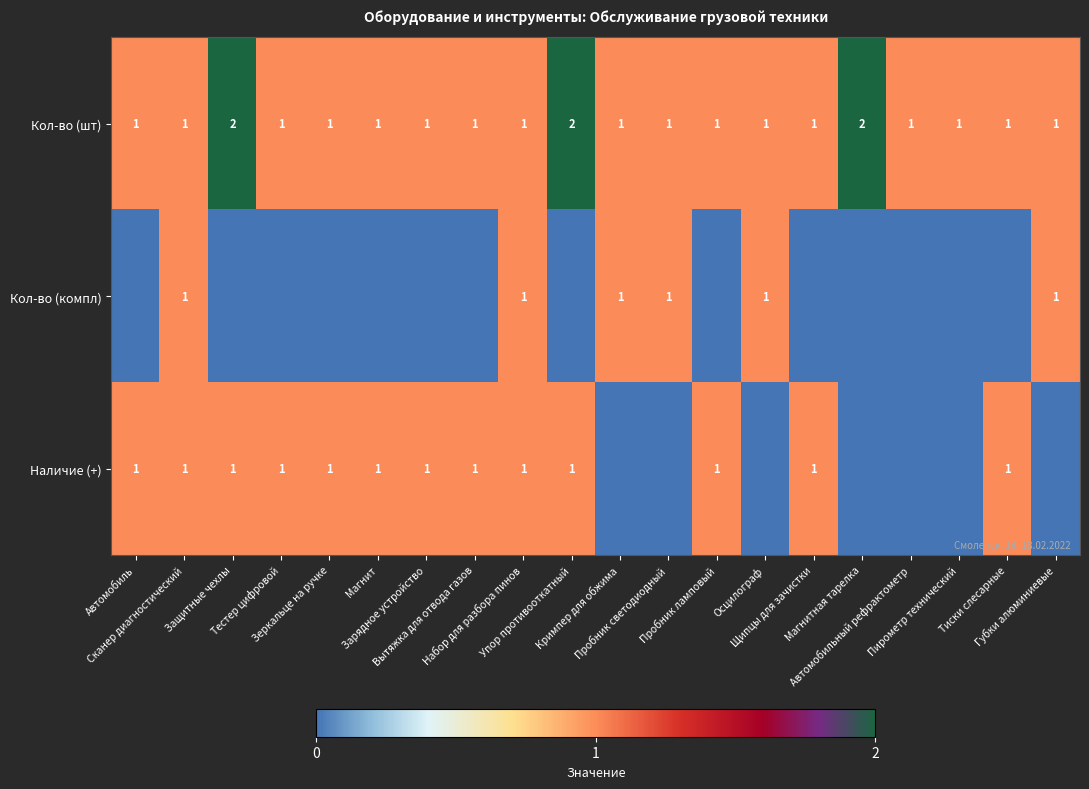

What is the sum of all Кол-во (шт) values?

23